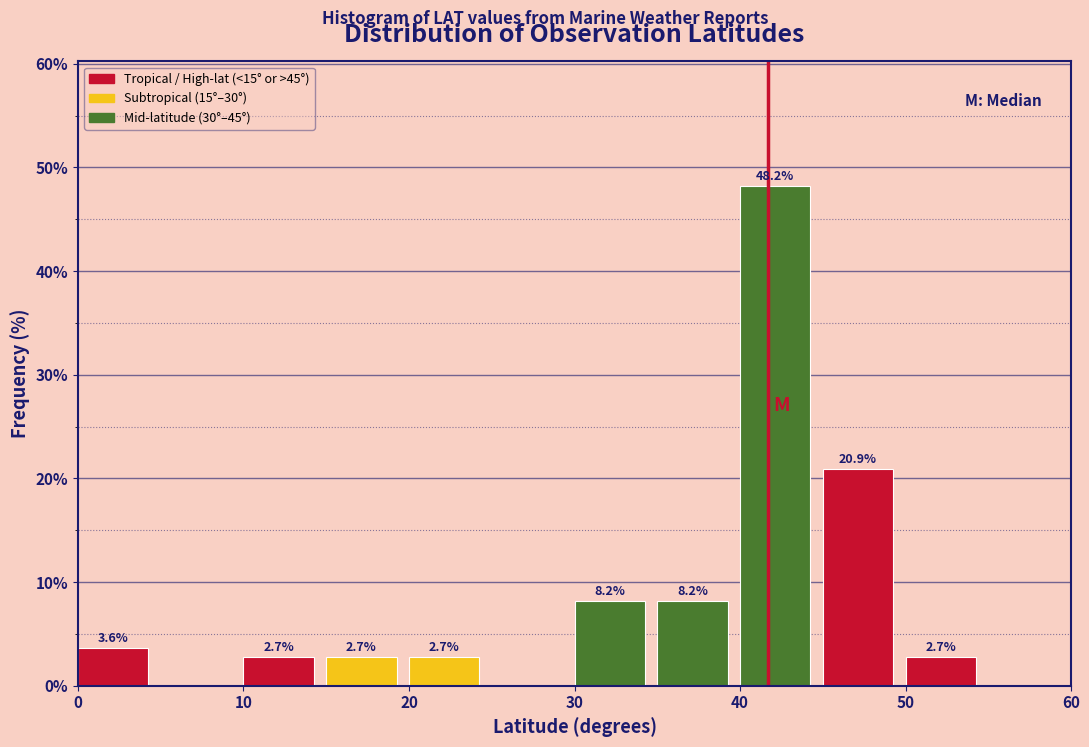

Over which range of the x-axis is the bar tallest?

40 to 45